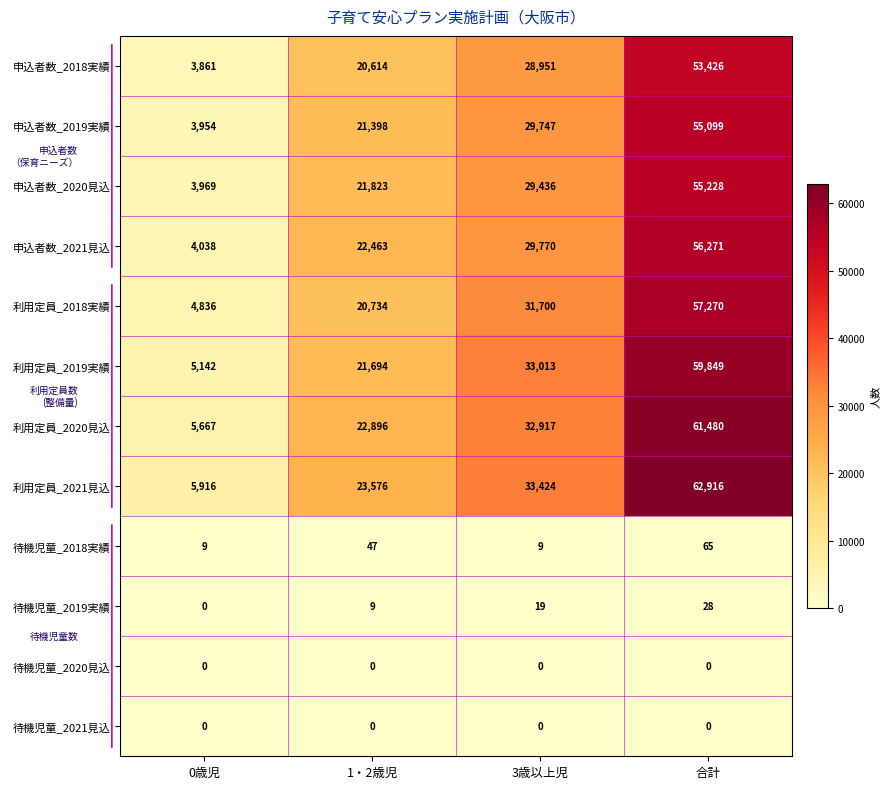

The 待機児童_2019実績 series shows 27 at 3歳以上児. True or false?

False